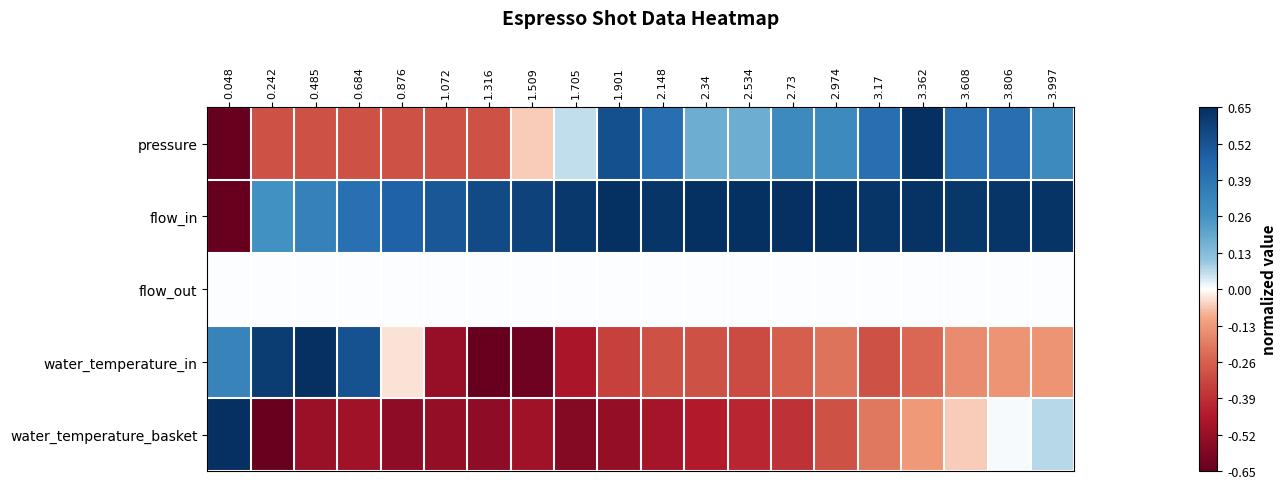

How many data points does each series have?

20